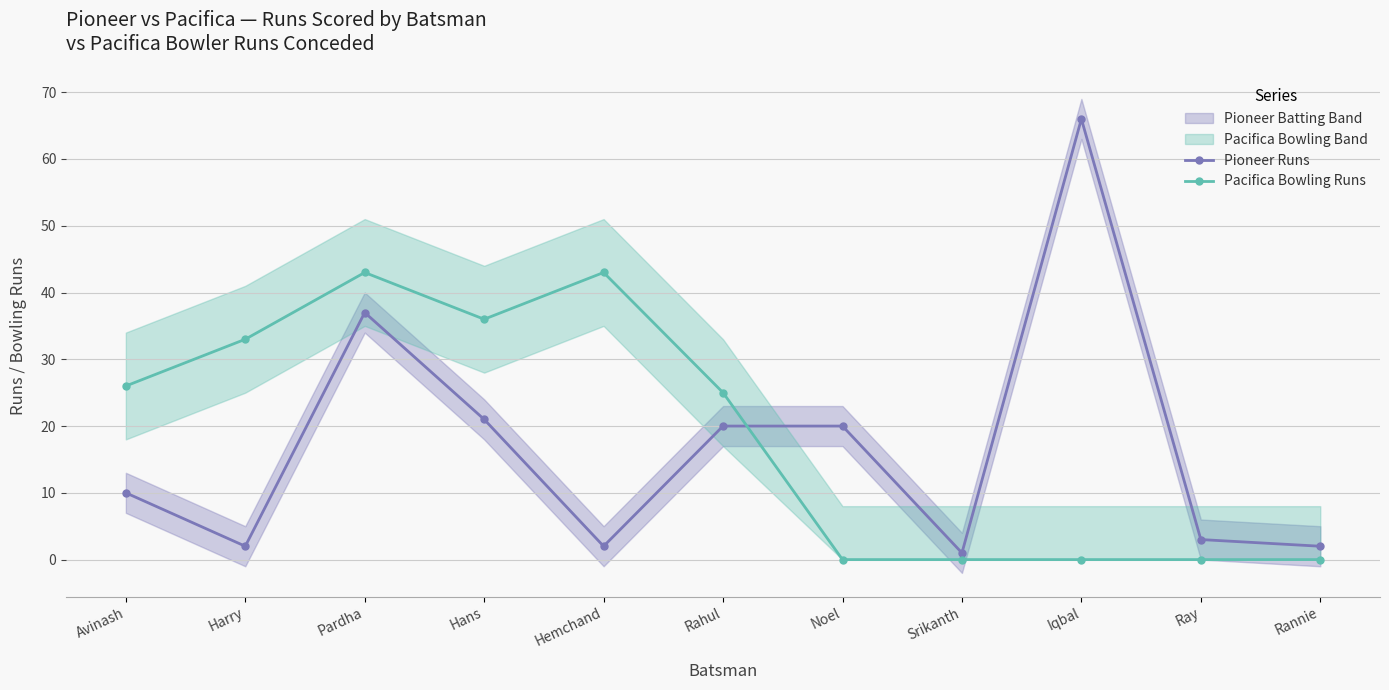

In Pacifica Bowling Runs, how many points are lower than both neighbors (excluding endpoints)?

1